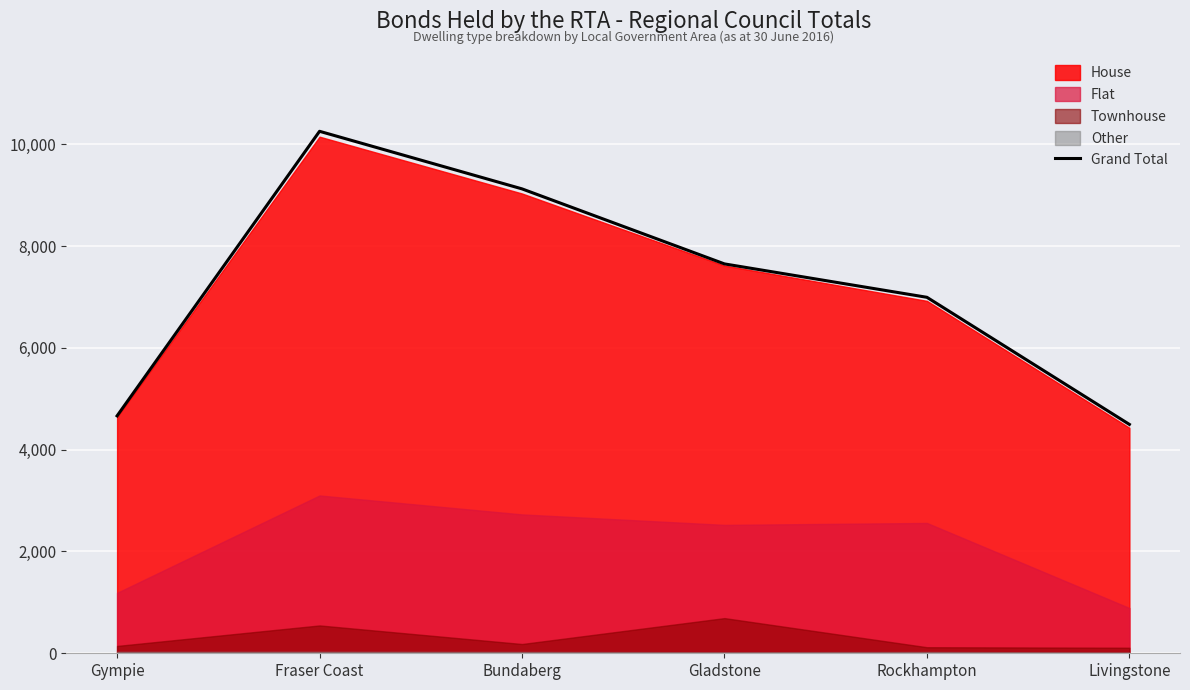

Reading right to left, list all the values displayed in this chart.

Livingstone=4496	Rockhampton=6993	Gladstone=7649	Bundaberg=9123	Fraser Coast=10254	Gympie=4664